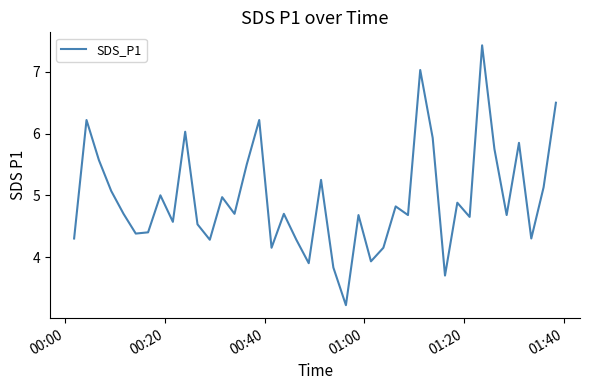

What is the smallest value displayed?

3.2